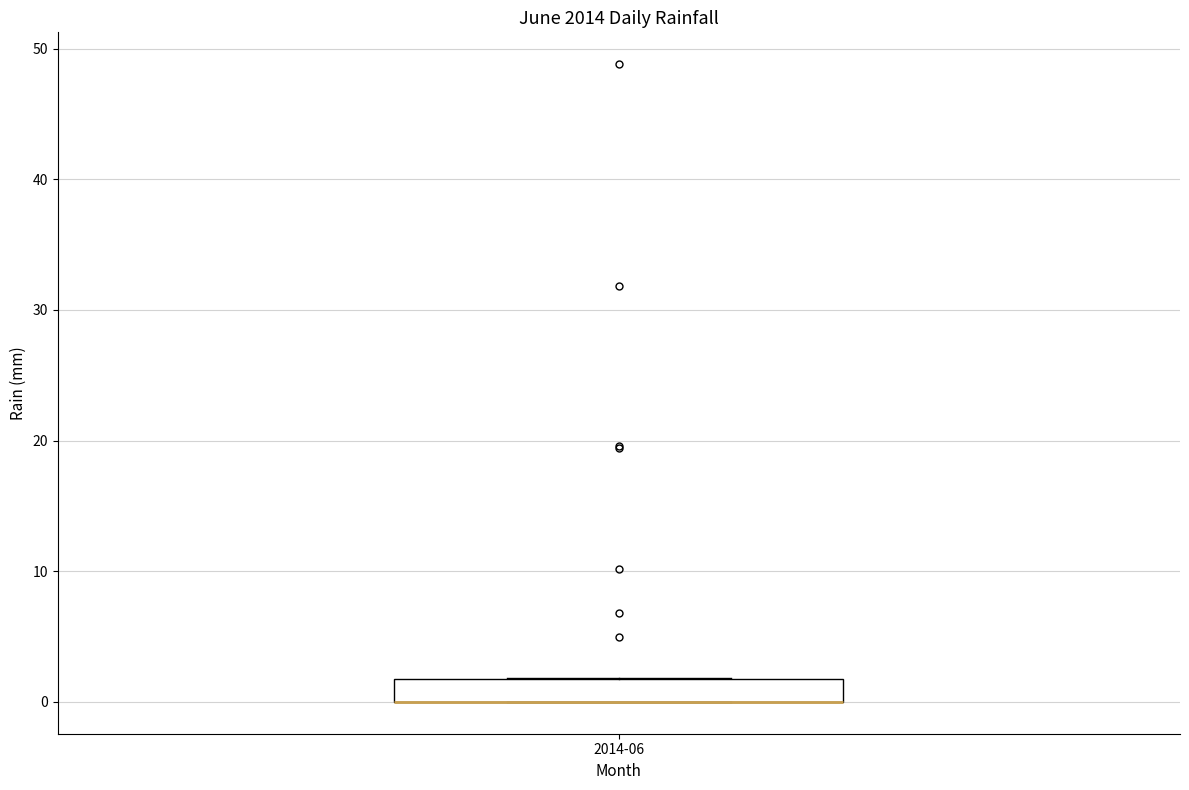

Where is the upper edge of the box for 2014-06 on the y-axis? The values are not printed on the chart, so give them approximately, as read against the axis.

2